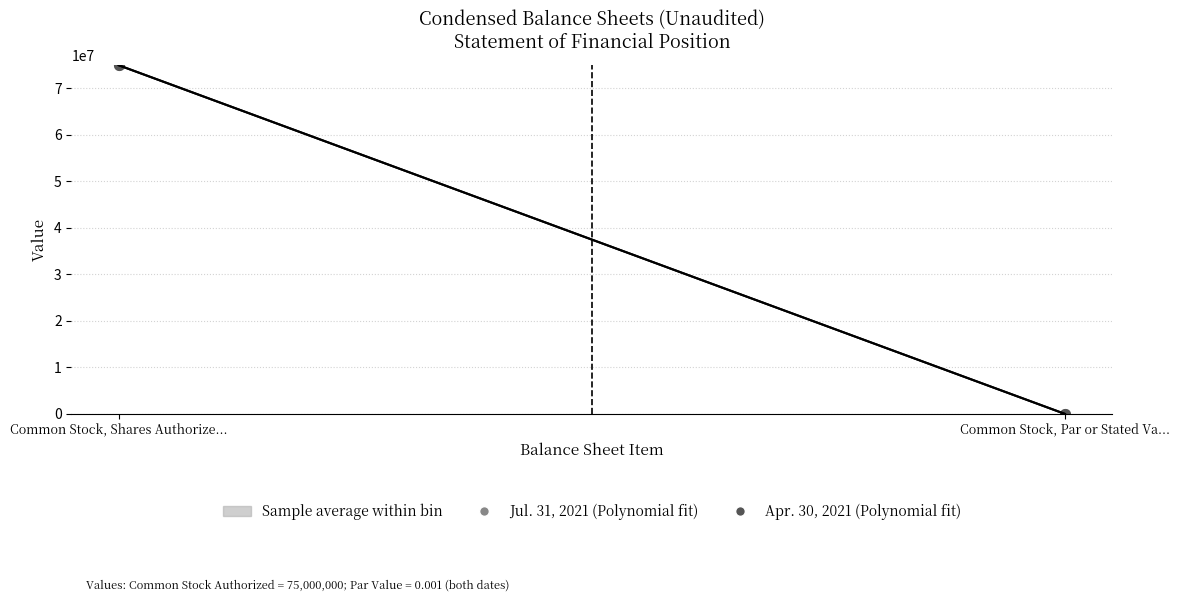

What is the difference between the maximum and minimum values in the Apr. 30, 2021 series?

75000000.0